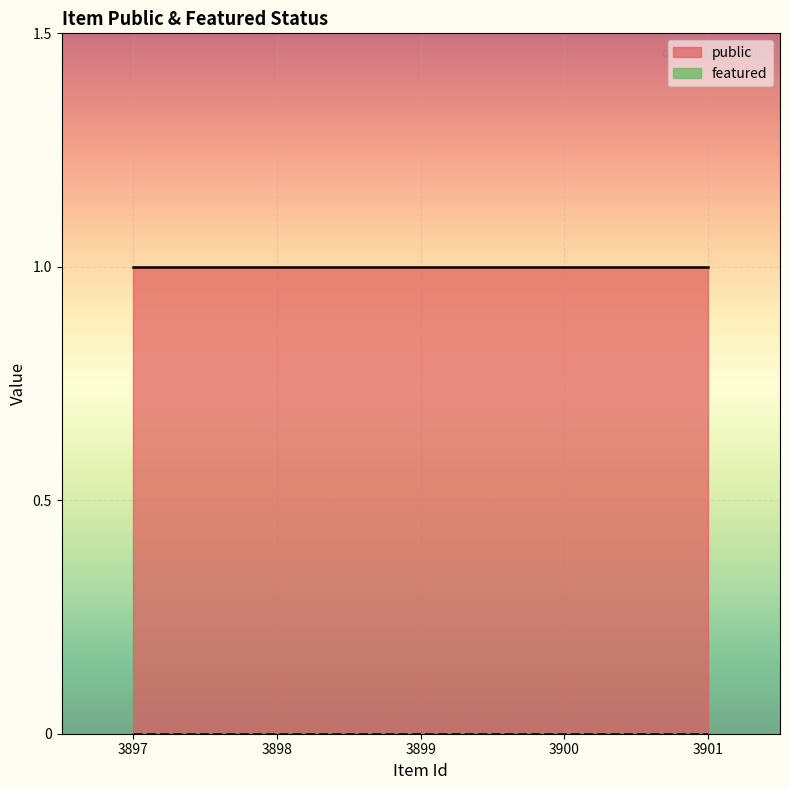

What are all the series names shown in the legend?

public, featured